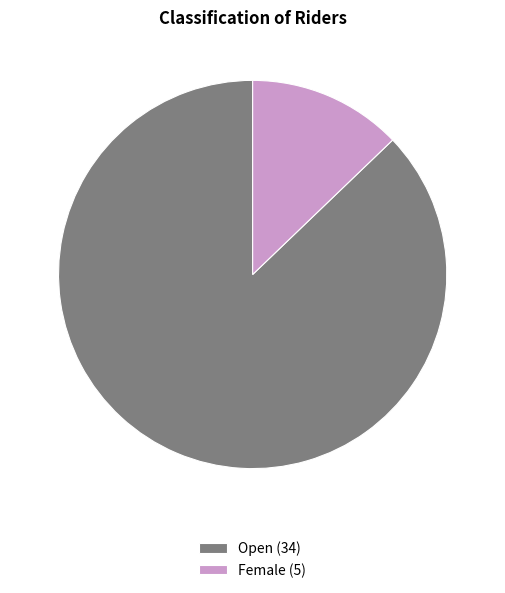

How many segments does this pie chart have?

2